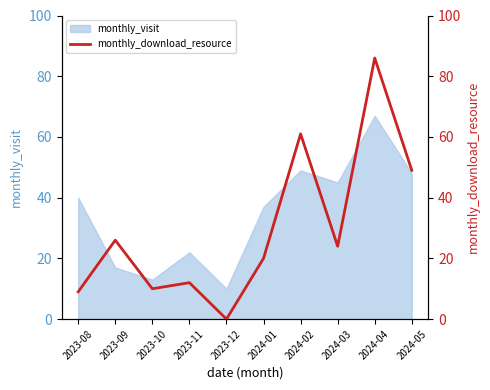

Reading left to right, what are all the values shown in this chart?

9	26	10	12	0	20	61	24	86	49